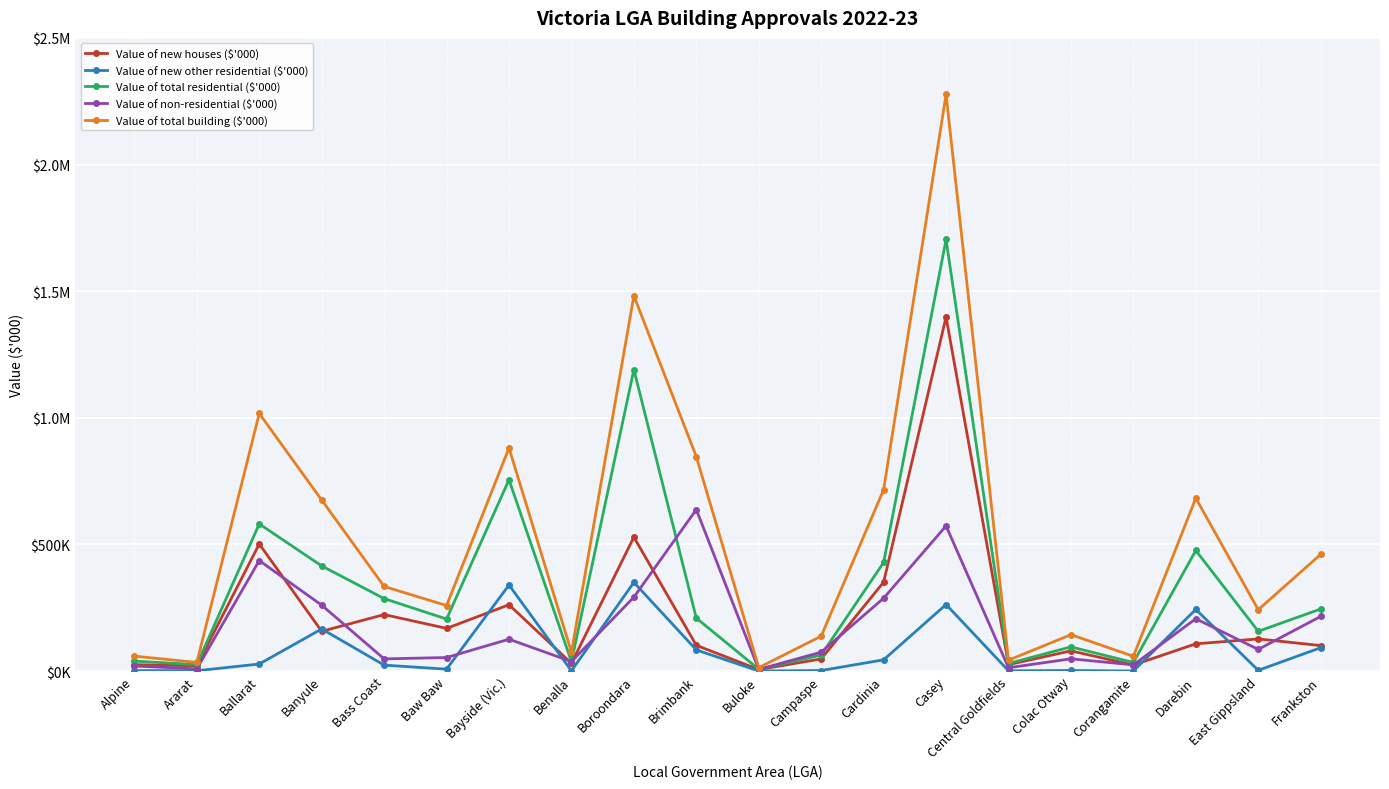

What is the label of the 6th point from the left?

Baw Baw